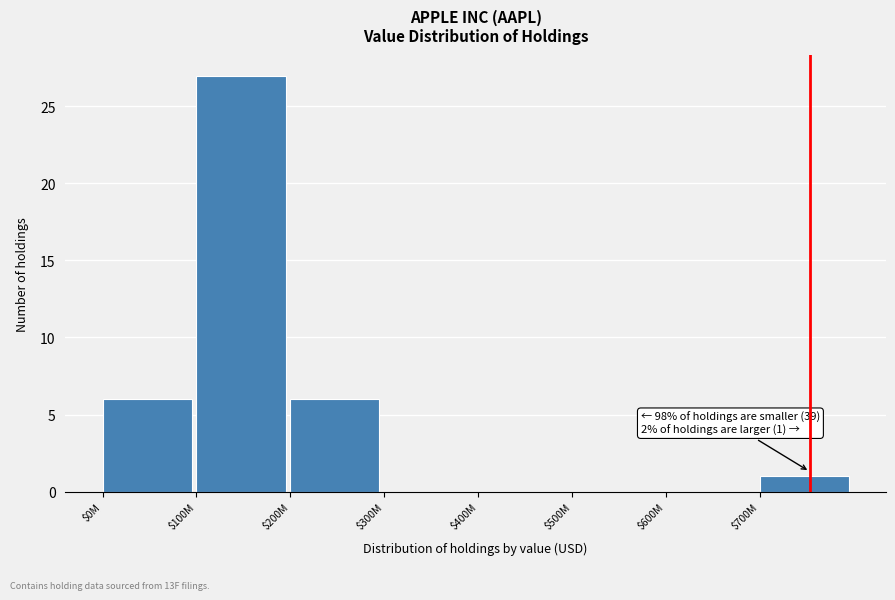

Is it true that the value at $400M is 16?

False